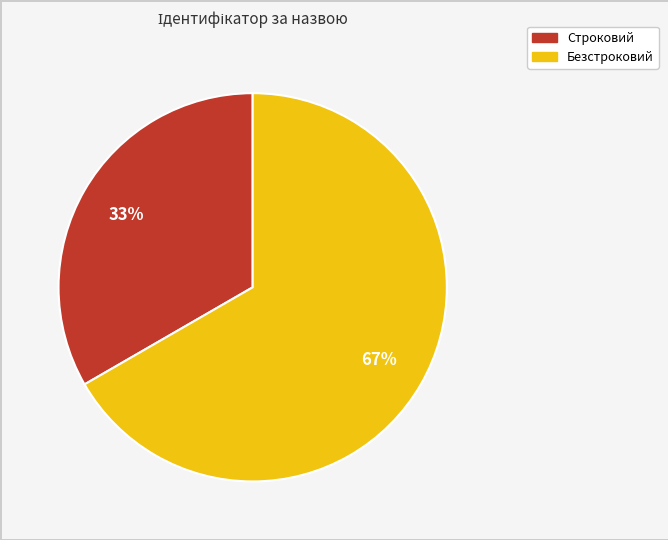

What is the ratio of the value at Строковий to the value at Безстроковий?

0.5